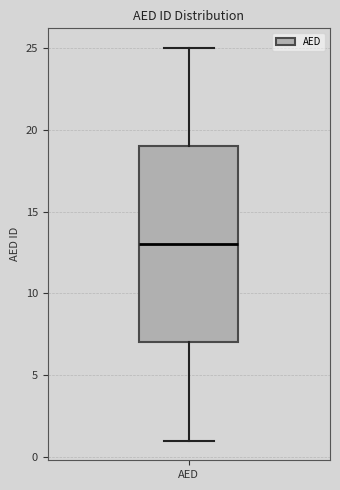

Read this box plot against the y-axis: the position of the median line, the range covered by the box, and the ends of both whiskers. The values are not printed on the chart, so give them approximately, as read against the axis.

median 13, box 7 to 19, whiskers 1 to 25